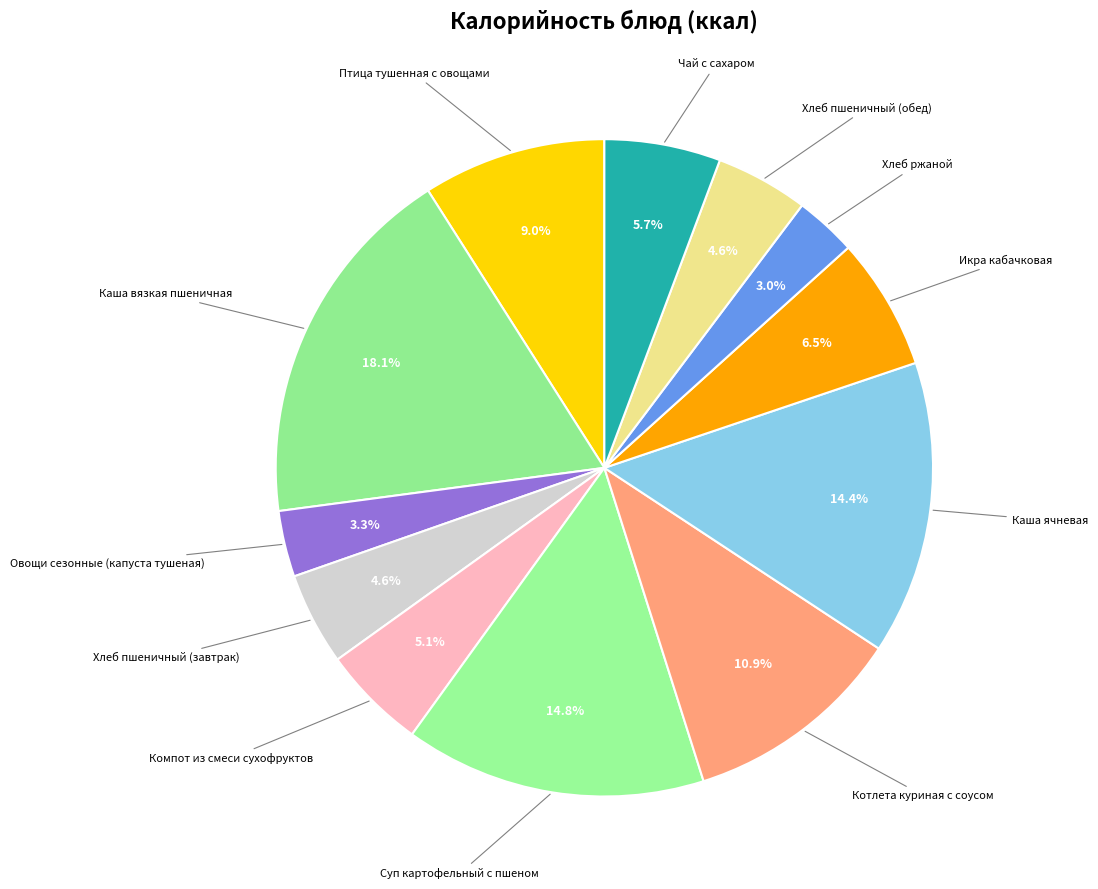

How many segments does this pie chart have?

12